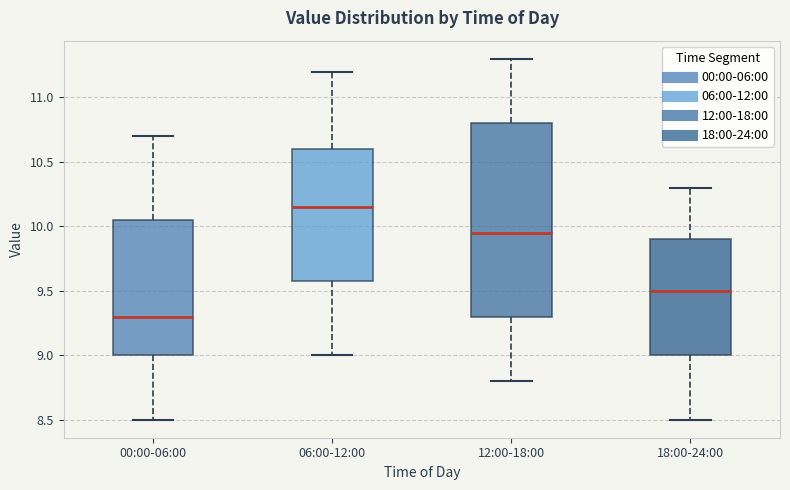

Where is the lower edge of the box for 06:00-12:00 on the y-axis? The values are not printed on the chart, so give them approximately, as read against the axis.

9.60